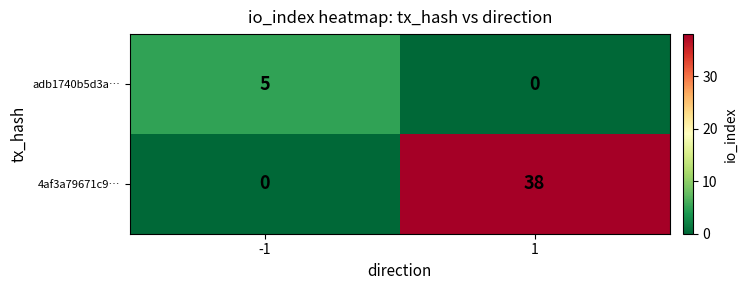

List the series in order of their overall mean, lowest first.

adb1740b5d3a…, 4af3a79671c9…